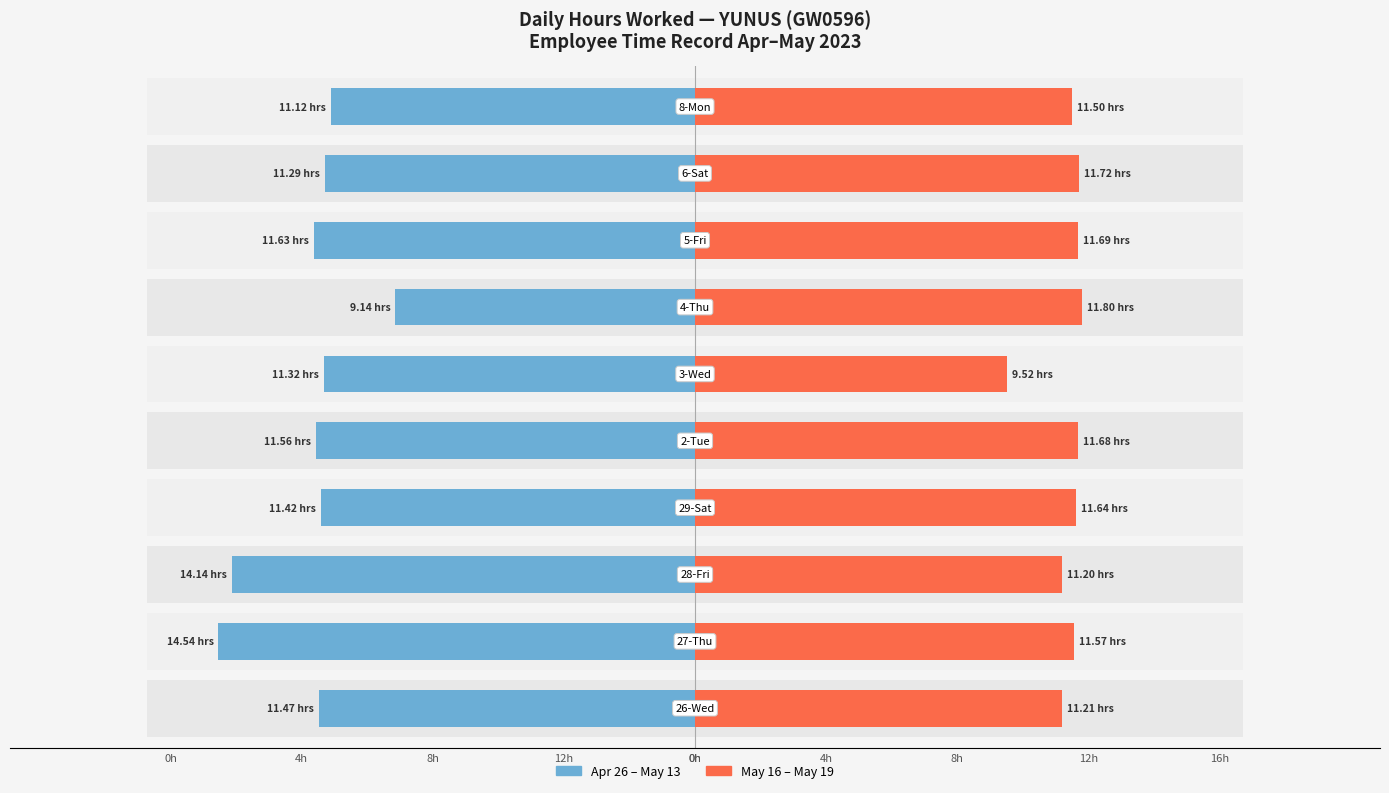

Which has a higher value, 0h or 4h?

0h